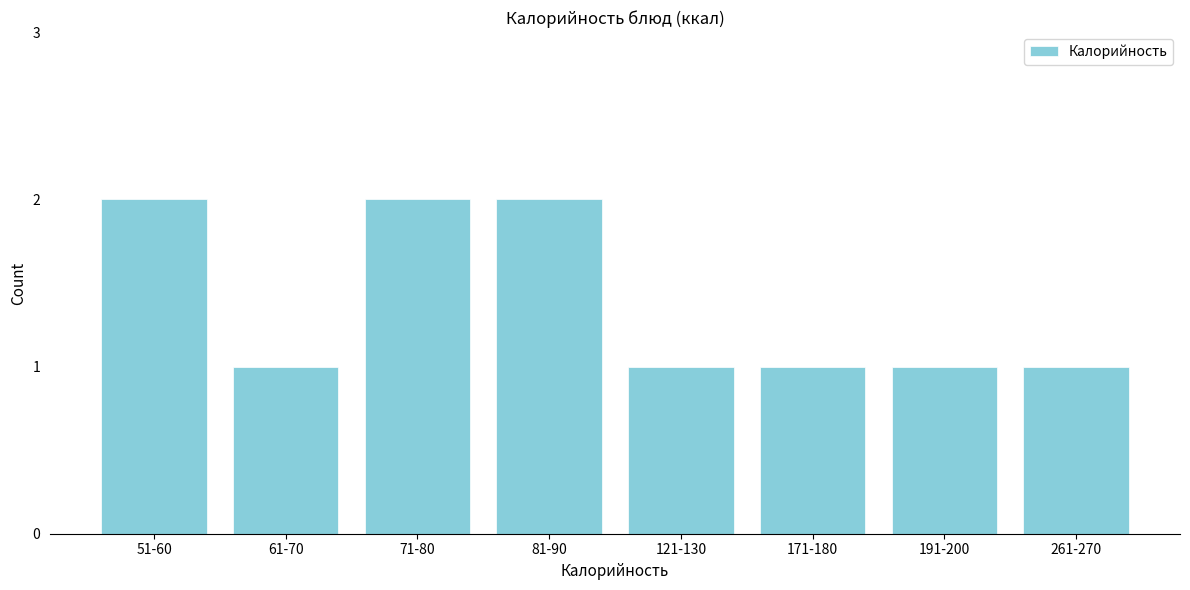

Reading left to right, list all the values displayed in this chart.

51-60=2	61-70=1	71-80=2	81-90=2	121-130=1	171-180=1	191-200=1	261-270=1